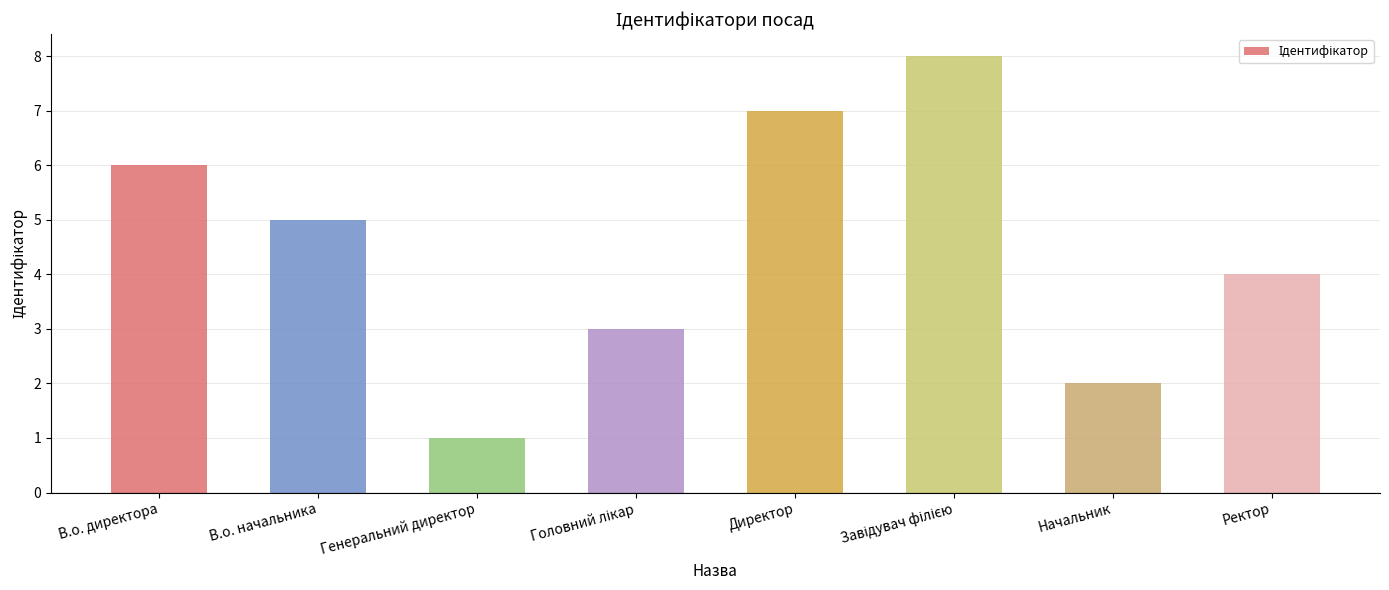

Approximately how many times larger is the value at В.о. директора compared to Ректор?

1.5